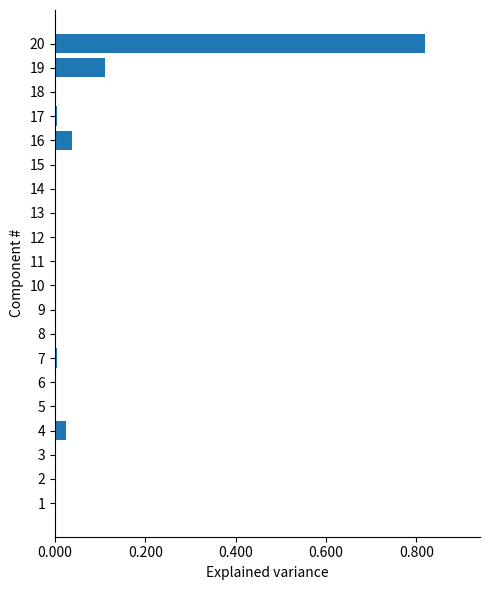

The chart shows a value of 0.5 at 12. True or false?

False